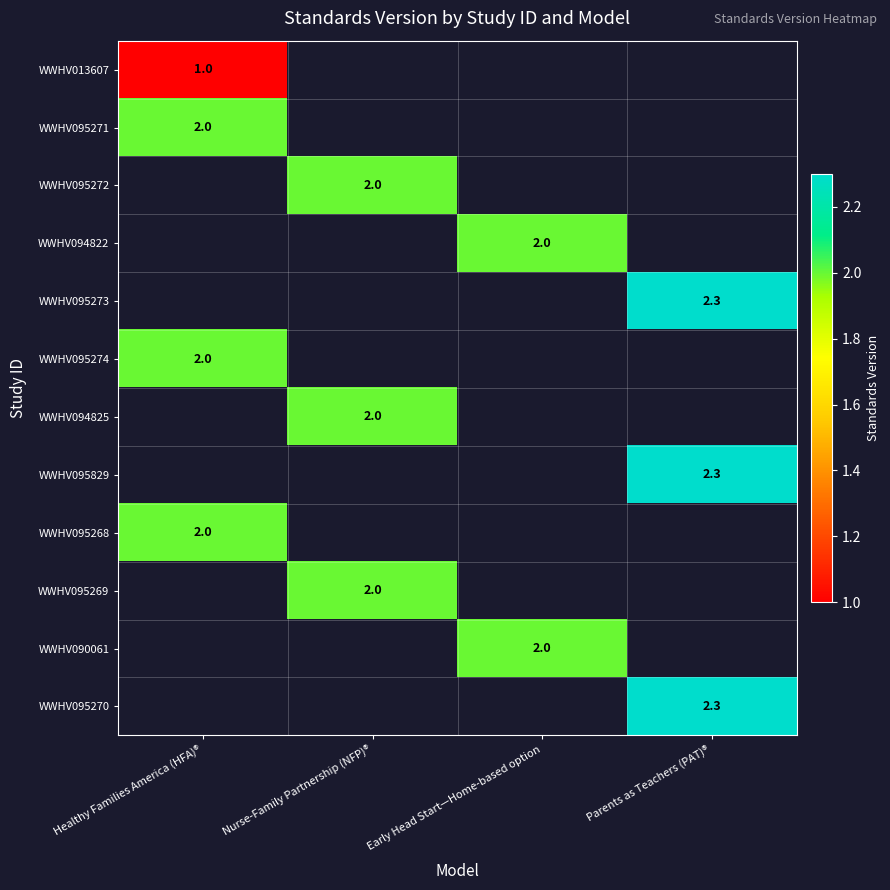

Is it true that WWHV095271 equals 2.0 at Healthy Families America (HFA)®?

True